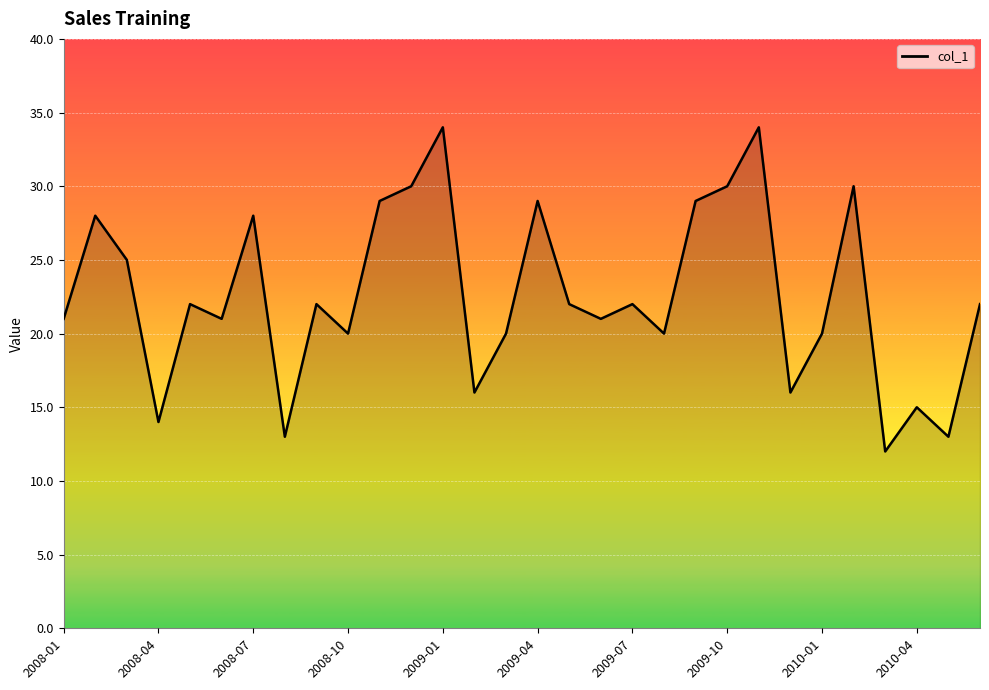

What is the difference between the maximum and minimum values?

22